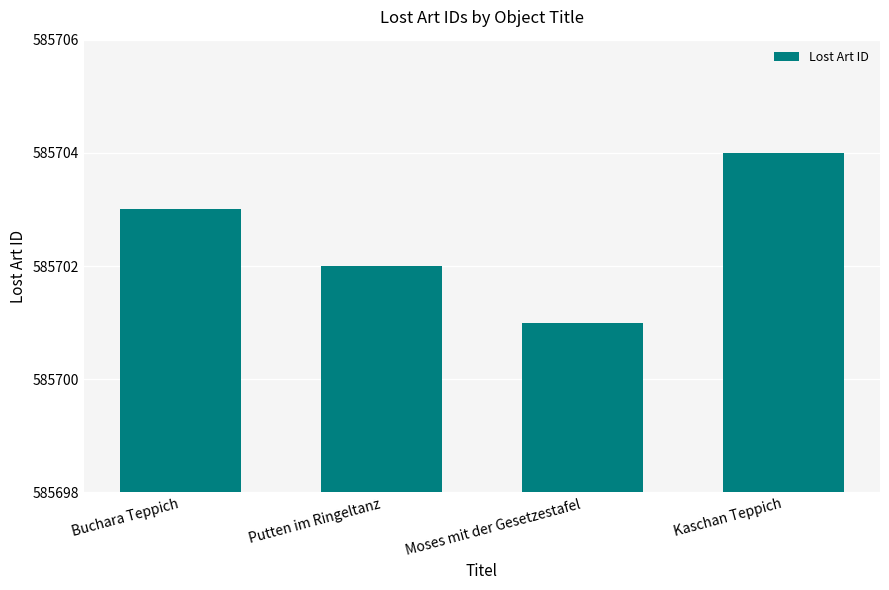

Reading left to right, list all the values displayed in this chart.

585703	585702	585701	585704